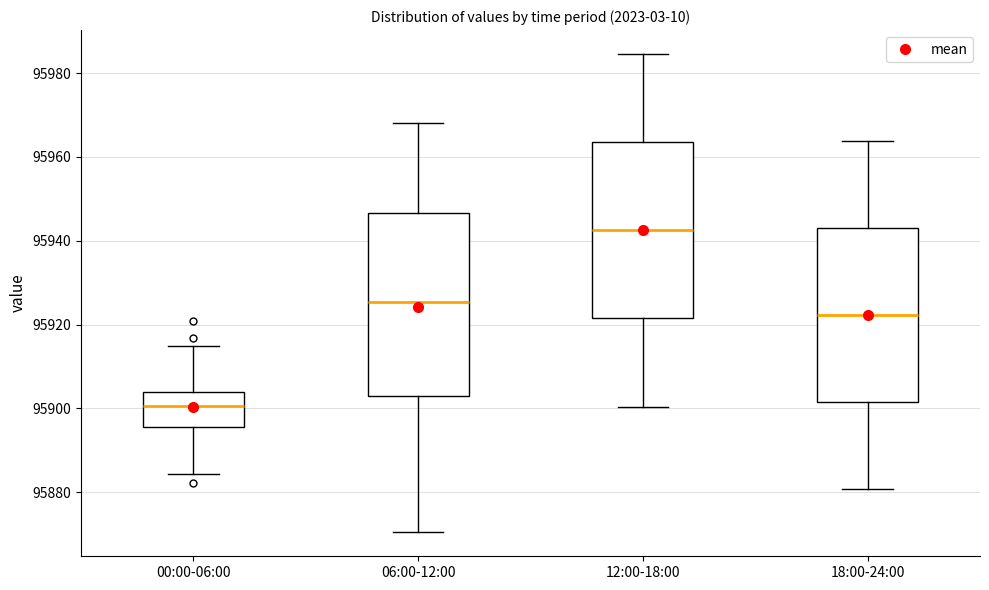

Which box has the highest median line?

12:00-18:00